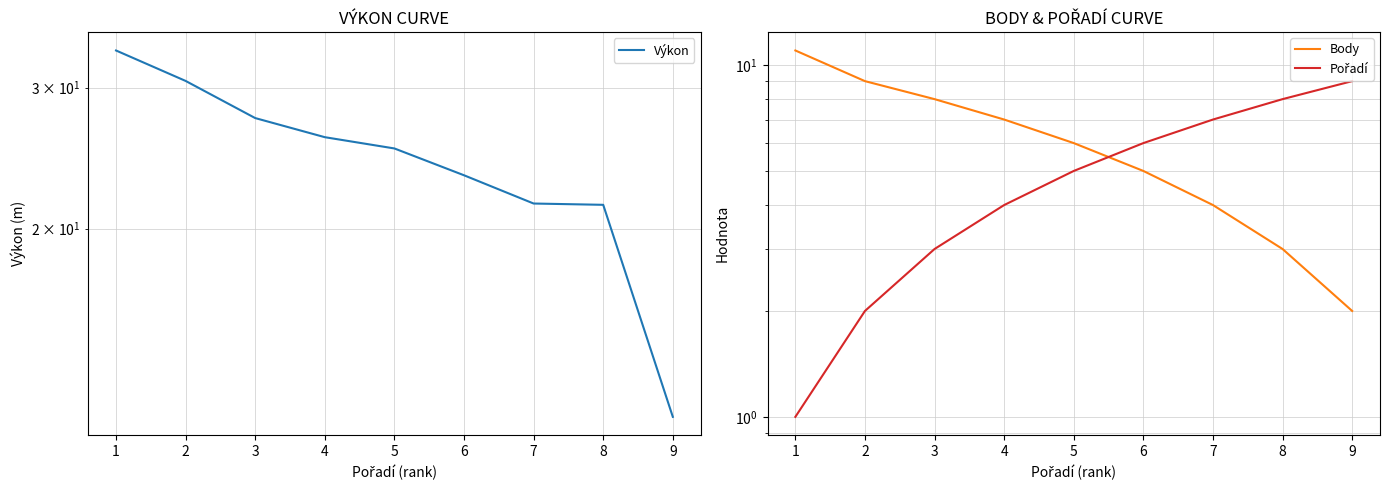

Reading right to left, extract all data points from this chart.

Výkon: 11.6	21.4	21.5	23.3	25.2	26.0	27.5	30.6	33.4
Body: 2.0	3.0	4.0	5.0	6.0	7.0	8.0	9.0	11.0
Pořadí: 9.0	8.0	7.0	6.0	5.0	4.0	3.0	2.0	1.0